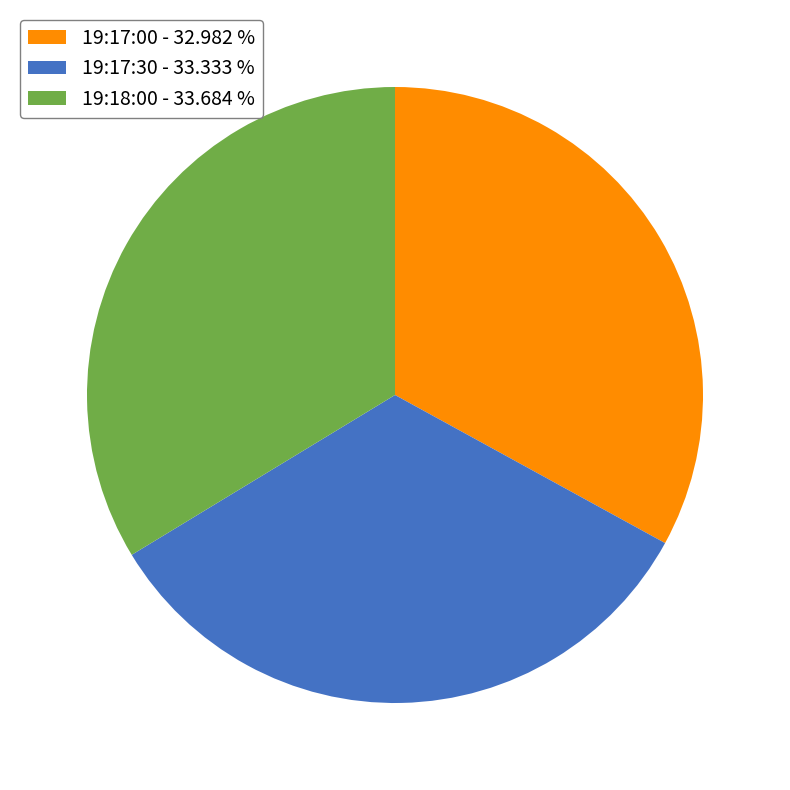

Does any single category account for the majority?

No